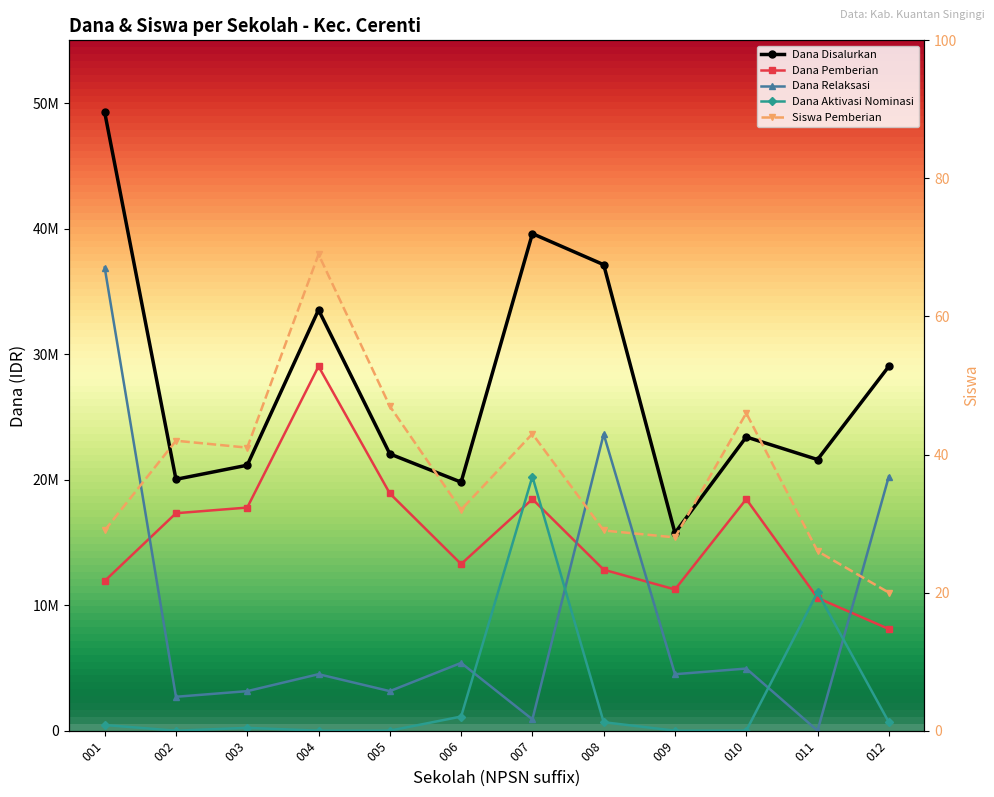

Reading right to left, transcribe all the data shown in this chart.

Dana Disalurkan: 012=29025000	011=21600000	010=23400000	009=15750000	008=37125000	007=39600000	006=19800000	005=22050000	004=33525000	003=21150000	002=20025000	001=49275000
Dana Pemberian: 012=8100000	011=10575000	010=18450000	009=11250000	008=12825000	007=18450000	006=13275000	005=18900000	004=29025000	003=17775000	002=17325000	001=11925000
Dana Relaksasi: 012=20250000	011=0	010=4950000	009=4500000	008=23625000	007=900000	006=5400000	005=3150000	004=4500000	003=3150000	002=2700000	001=36900000
Dana Aktivasi Nominasi: 012=675000	011=11025000	010=0	009=0	008=675000	007=20250000	006=1125000	005=0	004=0	003=225000	002=0	001=450000
Siswa Pemberian: 012=20	011=26	010=46	009=28	008=29	007=43	006=32	005=47	004=69	003=41	002=42	001=29